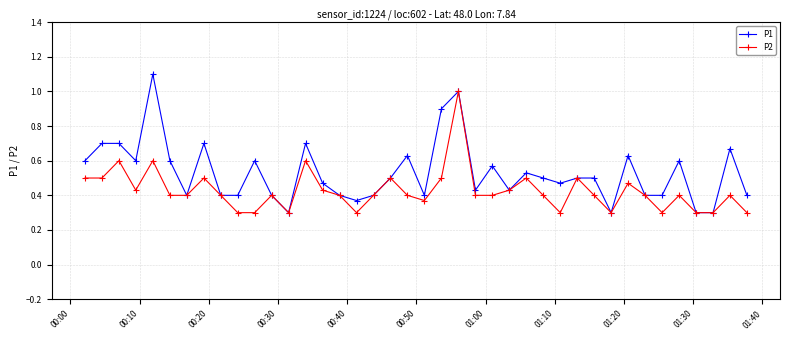

What is the minimum value for P2?

0.3